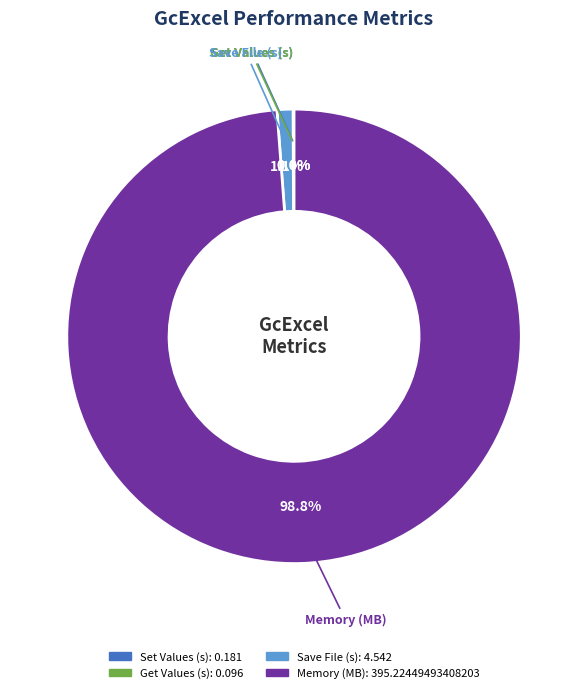

Is there a majority slice in this chart?

Yes